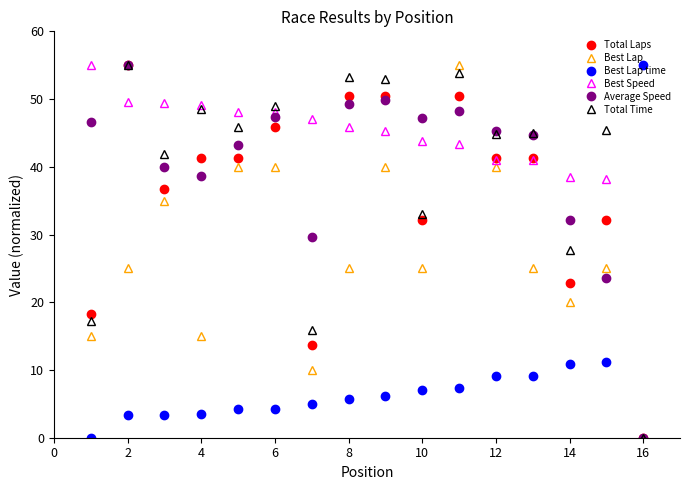

What is the value of the Total Time point at the 1st from the left?

17.2